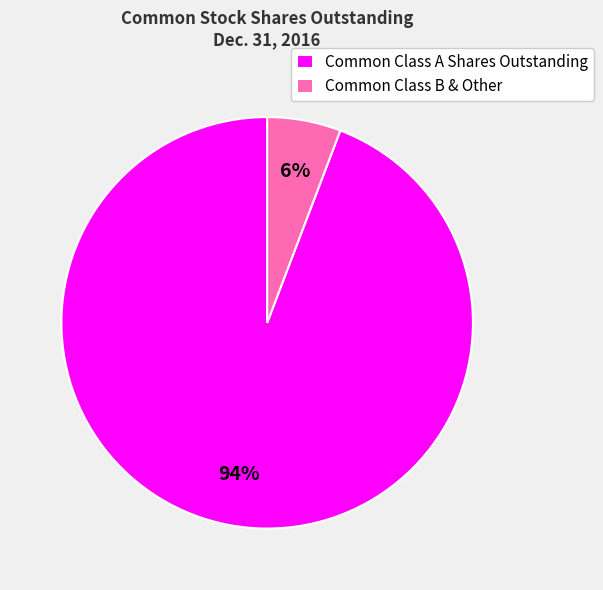

Count the number of slices in the pie.

2